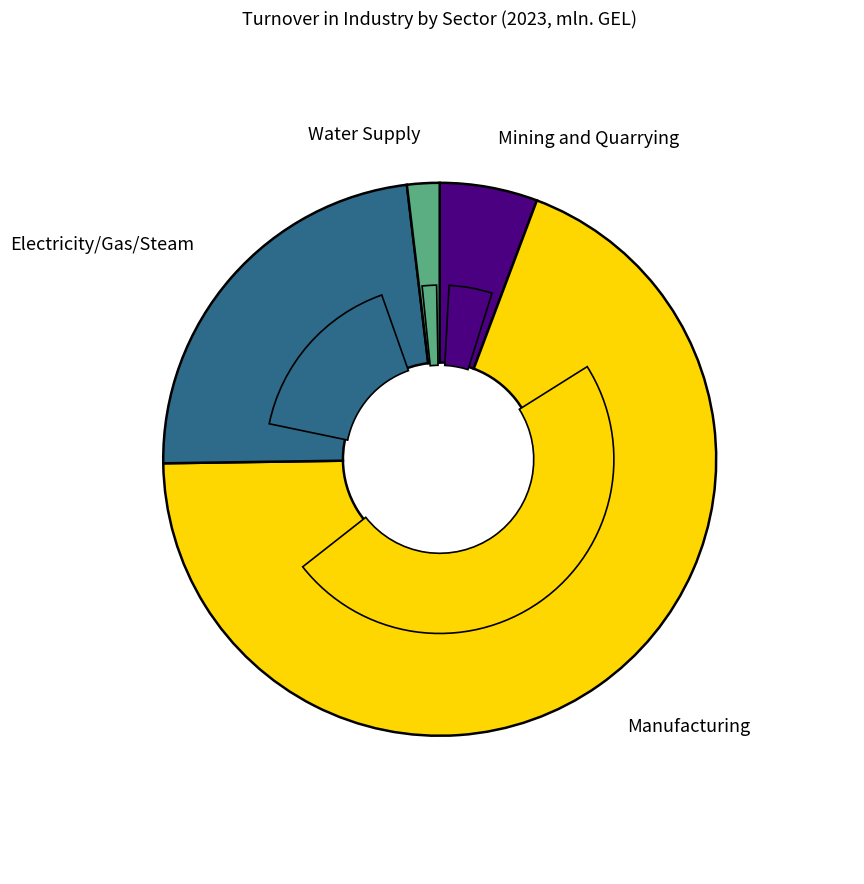

Which slice is the largest?

Manufacturing